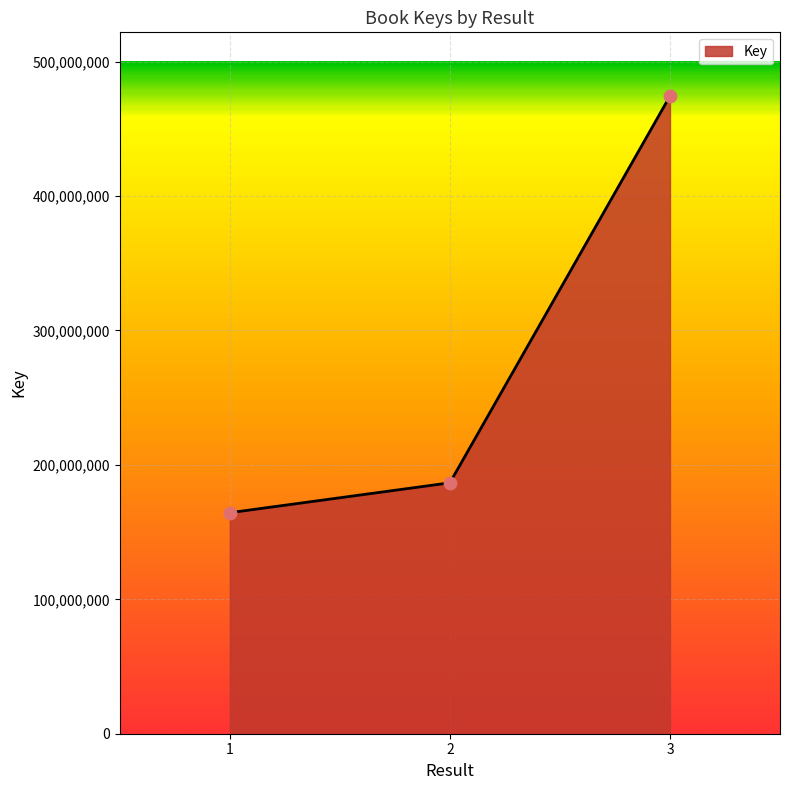

Approximately how many times larger is the value at 3 compared to 2?

2.5